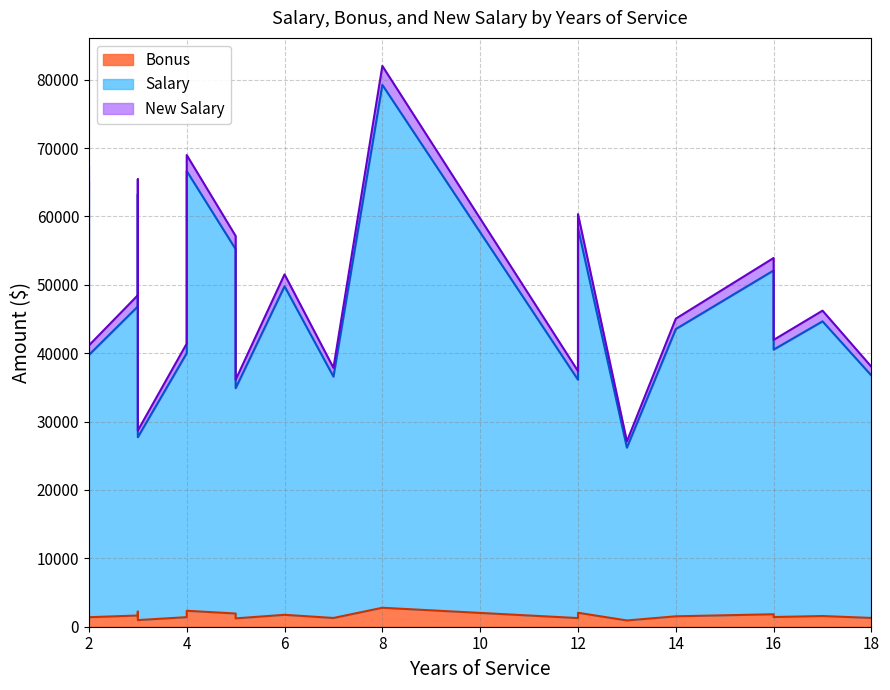

At which label does Salary reach its peak?

8